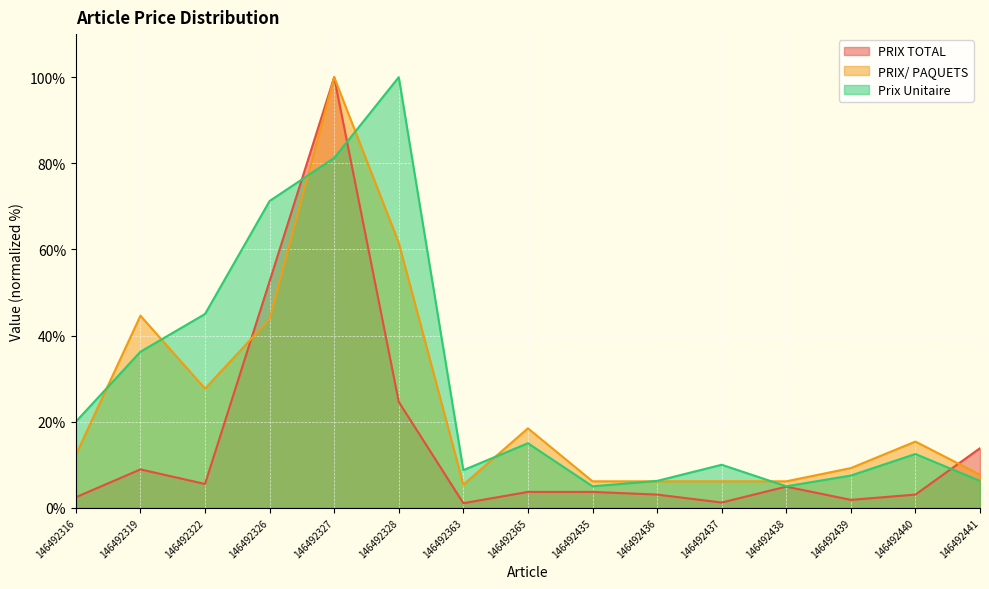

Where is the first local maximum for Prix Unitaire?

146492328